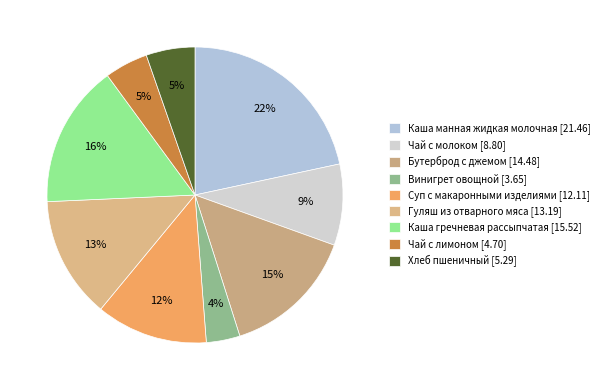

To the nearest percent, what is the average slice percentage?

11%